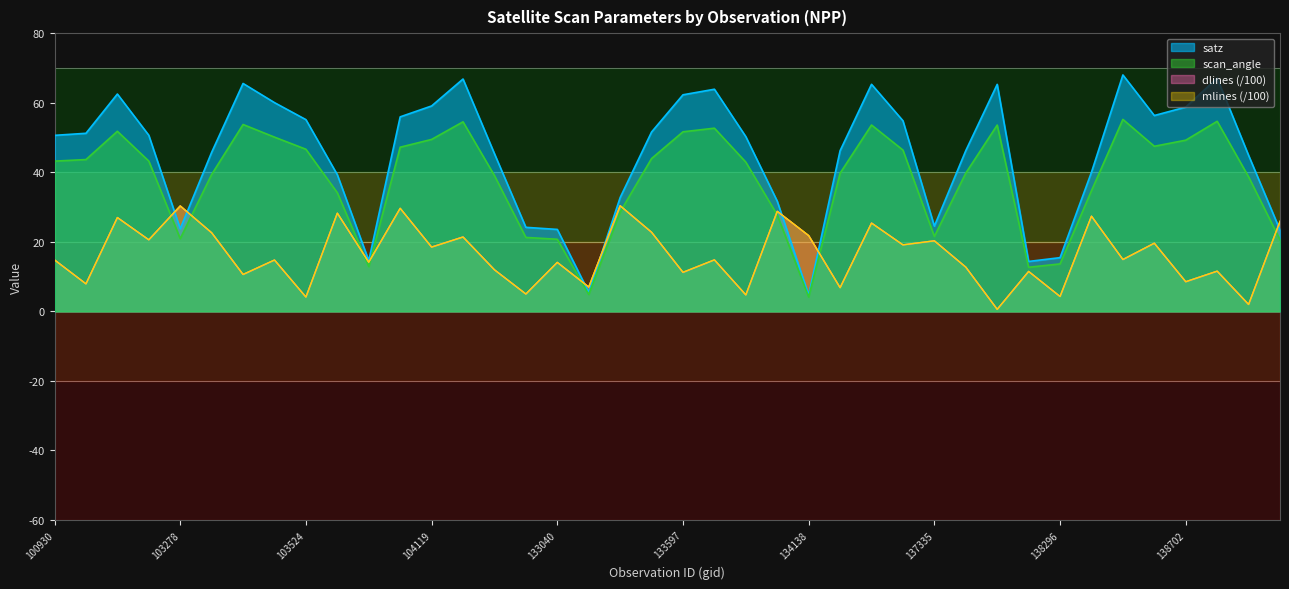

Where does the mlines series first go above 14?

100930